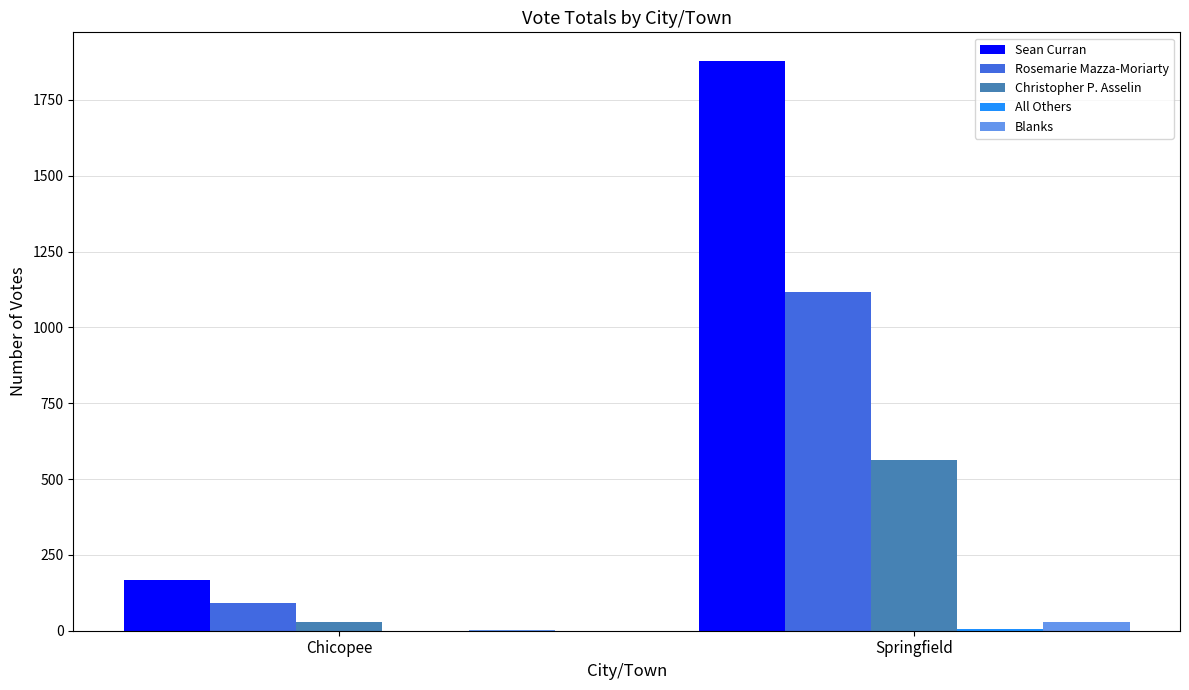

At which category is the sum across all series the highest?

Springfield